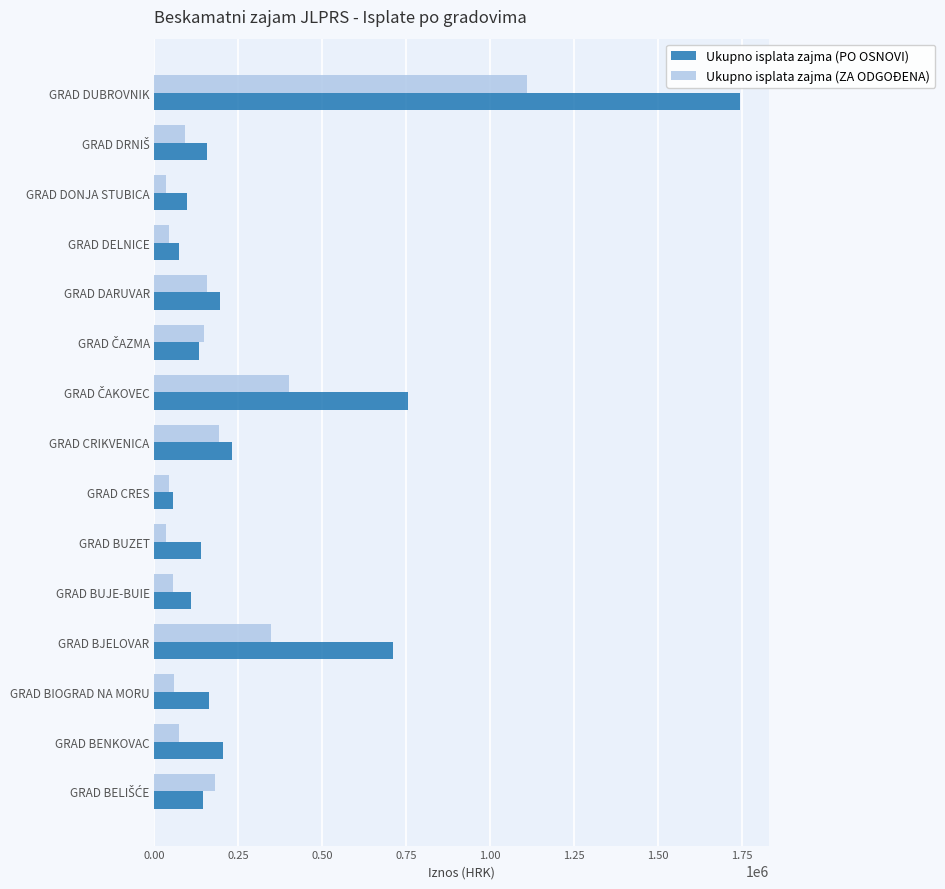

At which category is the sum across all series the highest?

GRAD DUBROVNIK